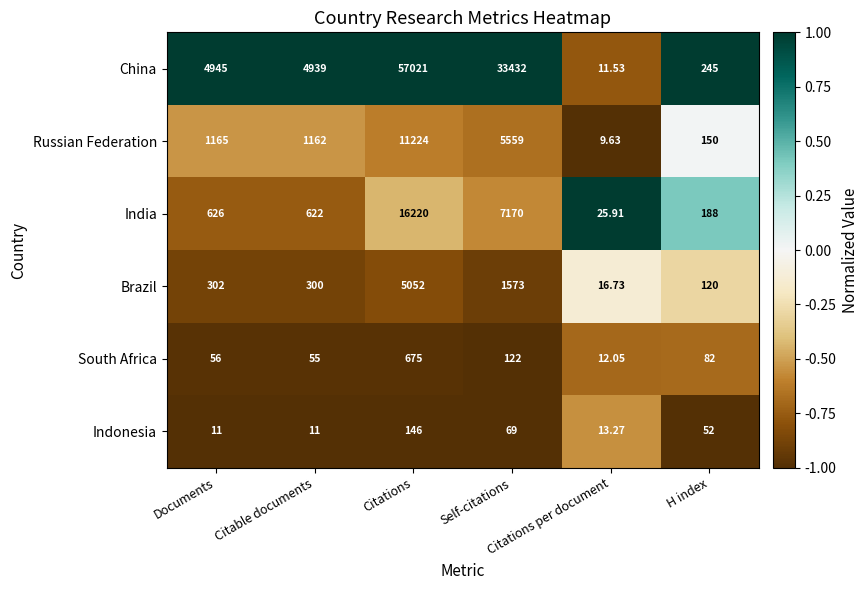

Which series has the largest range (max minus min)?

China